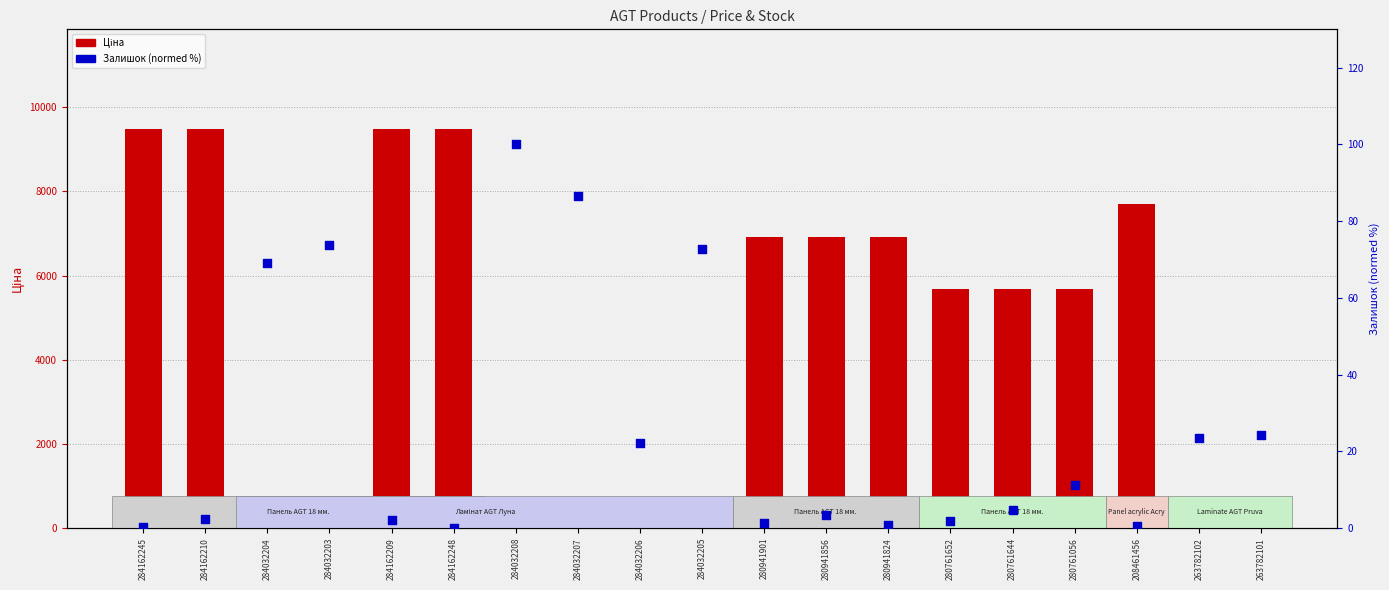

Which series contains the highest Y value?

Ціна